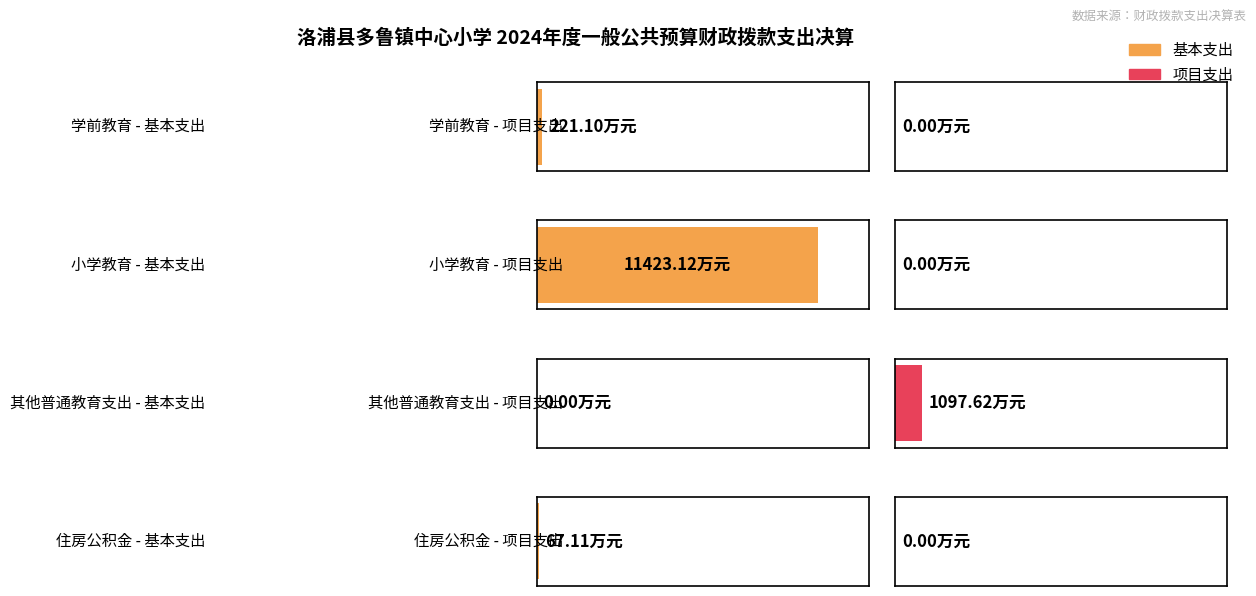

What is the label of the 1st bar from the right?

住房公积金